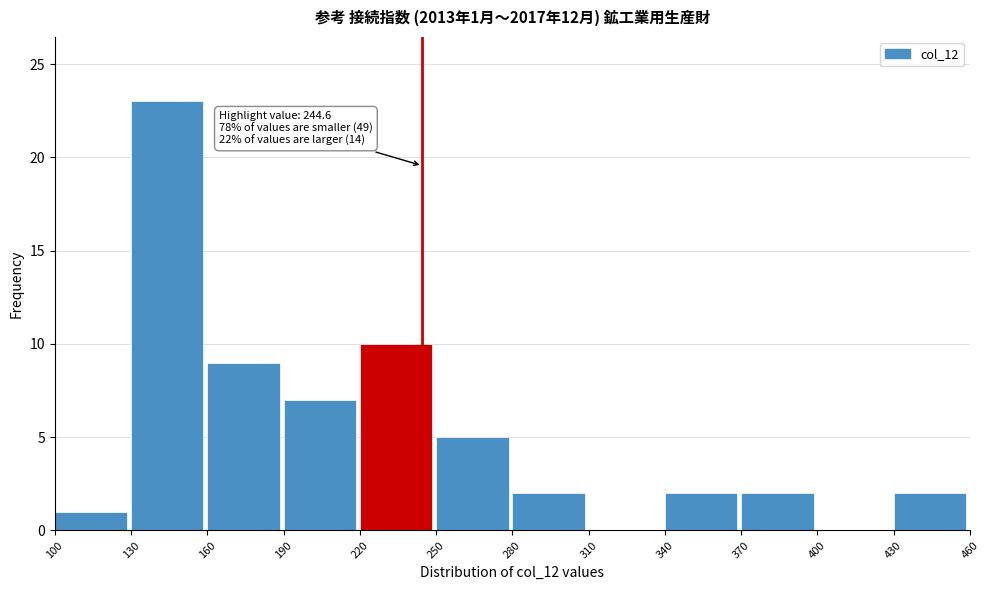

Which range on the x-axis has the tallest bar?

130 to 160